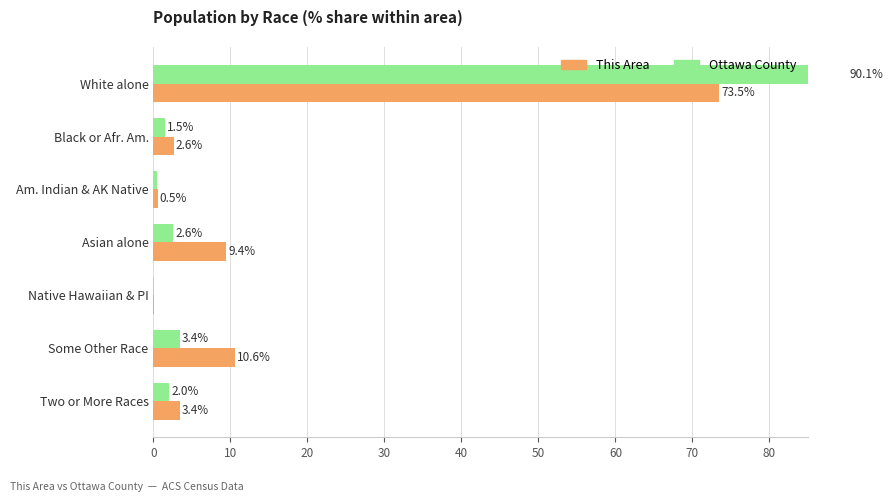

List the series in order of their peak value, lowest first.

This Area, Ottawa County